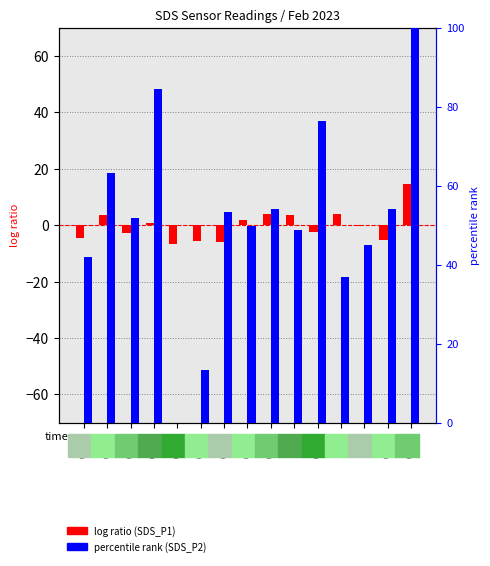

How many bars are there in each group?

2